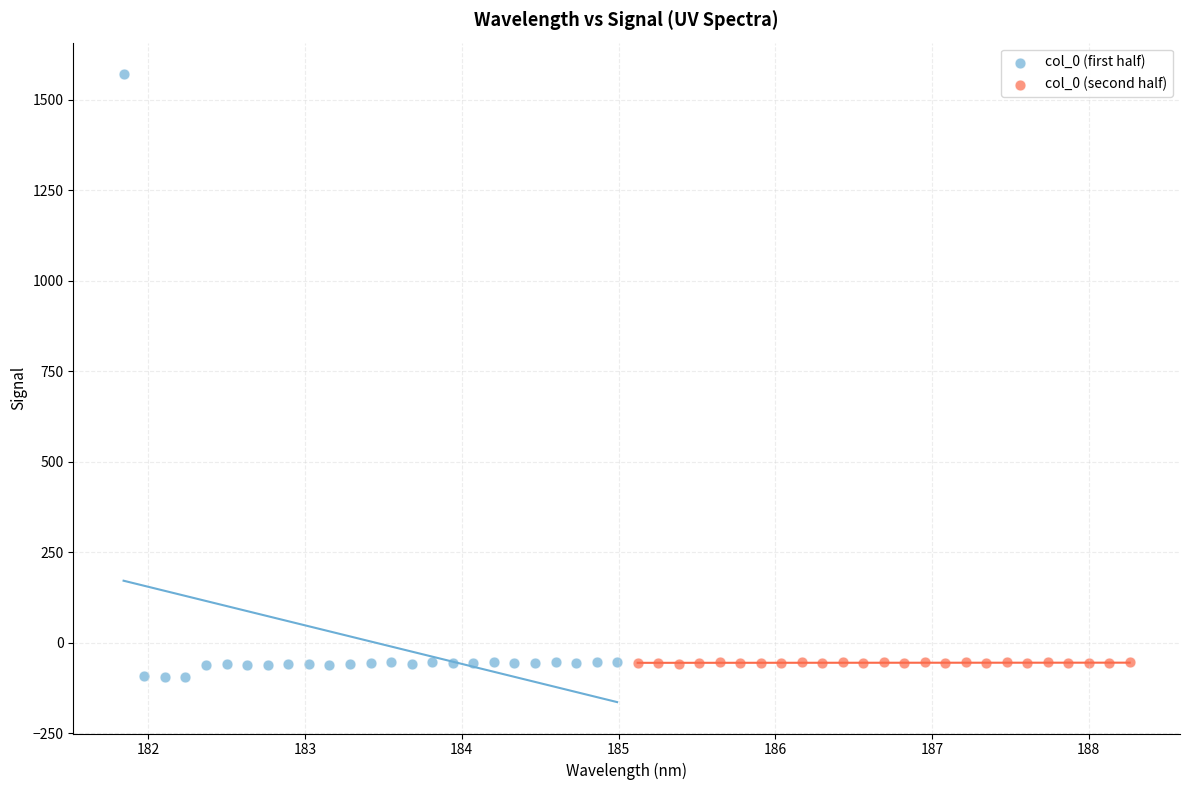

Which series has the widest spread of Y values?

col_0 (first half)